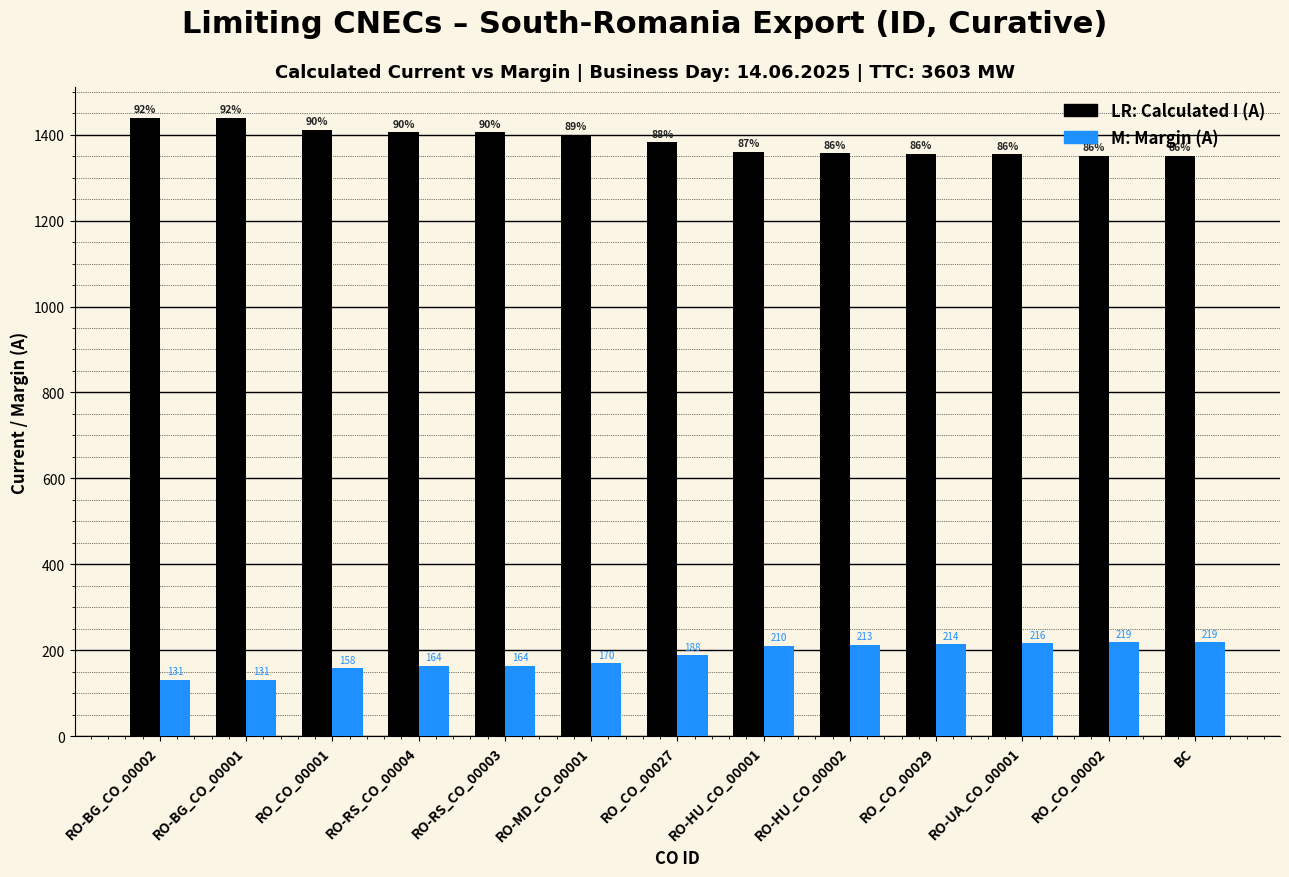

Count the number of data series in this chart.

2